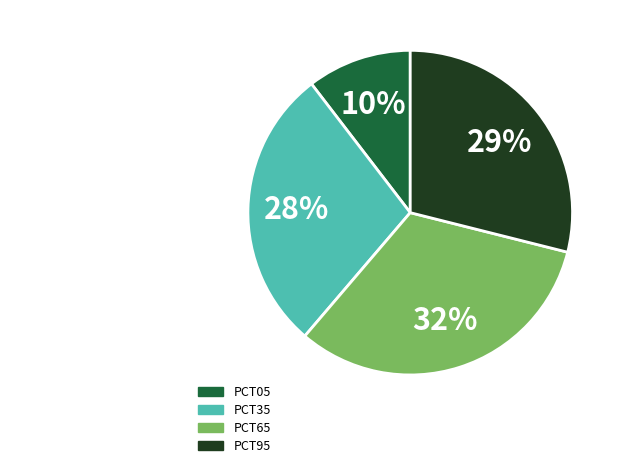

How many segments does this pie chart have?

4